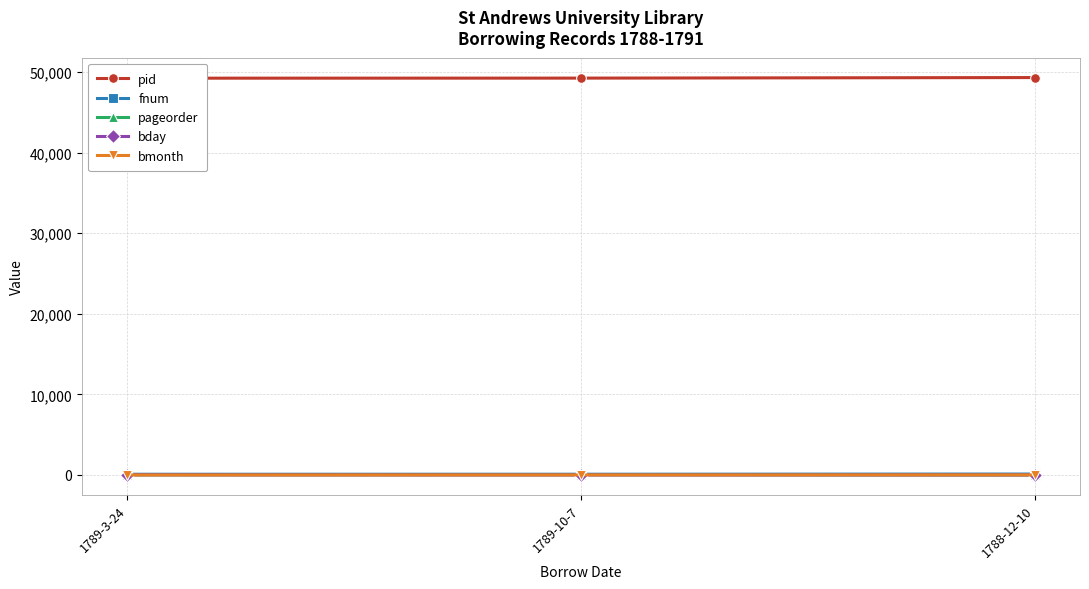

The value of bmonth at 1789-10-7 is 10. True or false?

True